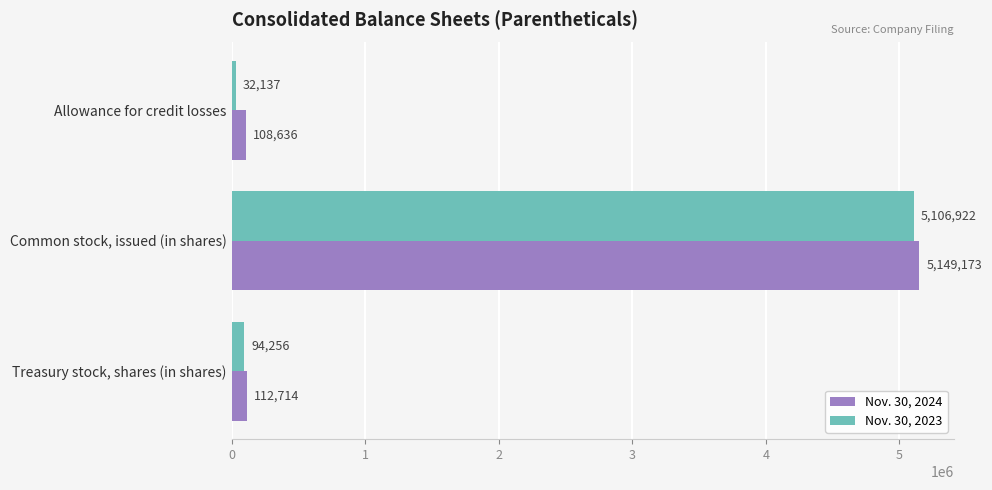

Which series changed the most between Allowance for credit losses and Treasury stock, shares (in shares)?

Nov. 30, 2023